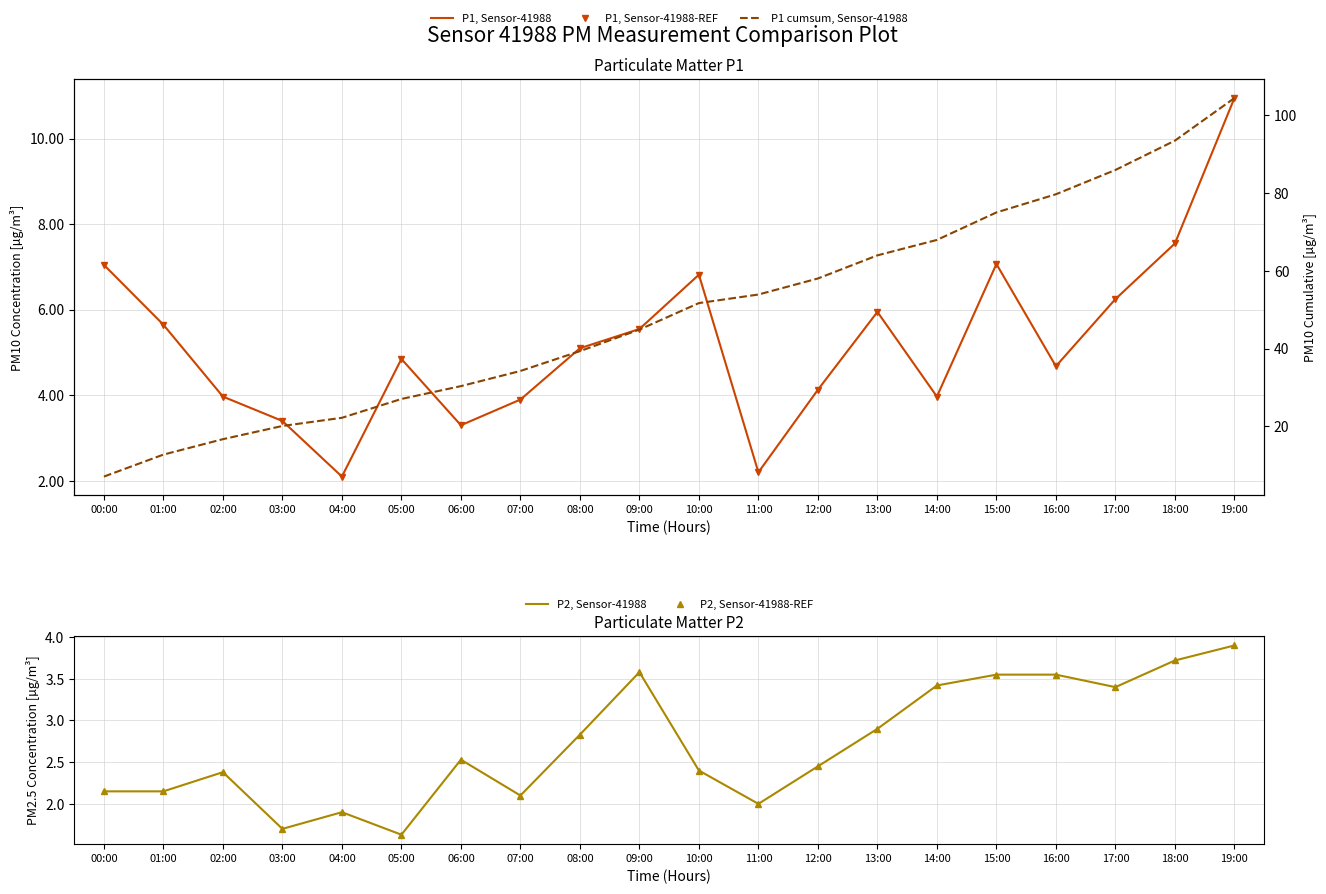

Which label corresponds to the largest value in the chart?

19:00